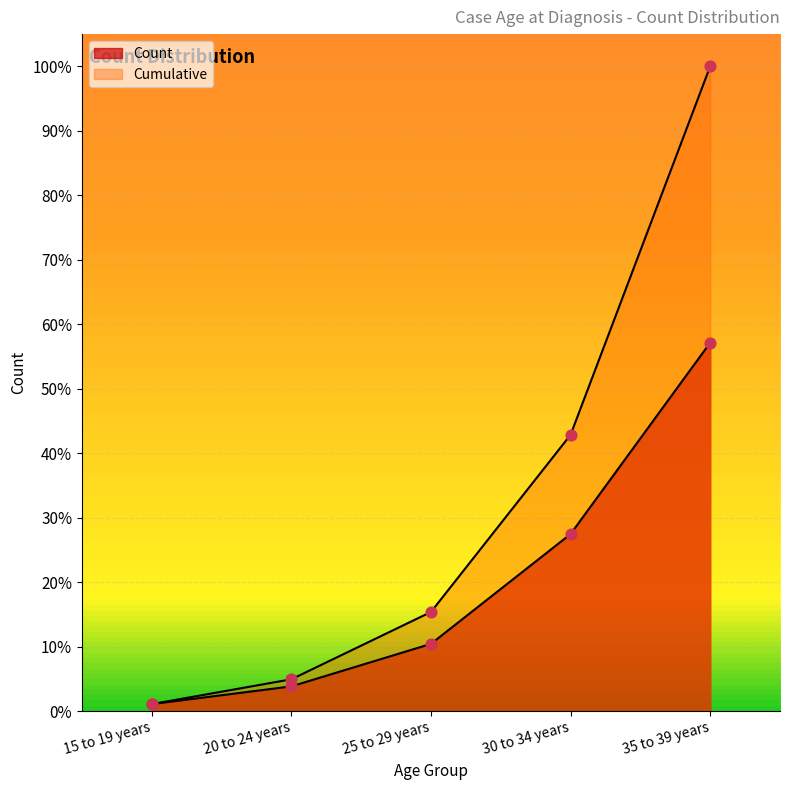

Which series reaches the maximum Y coordinate?

Cumulative